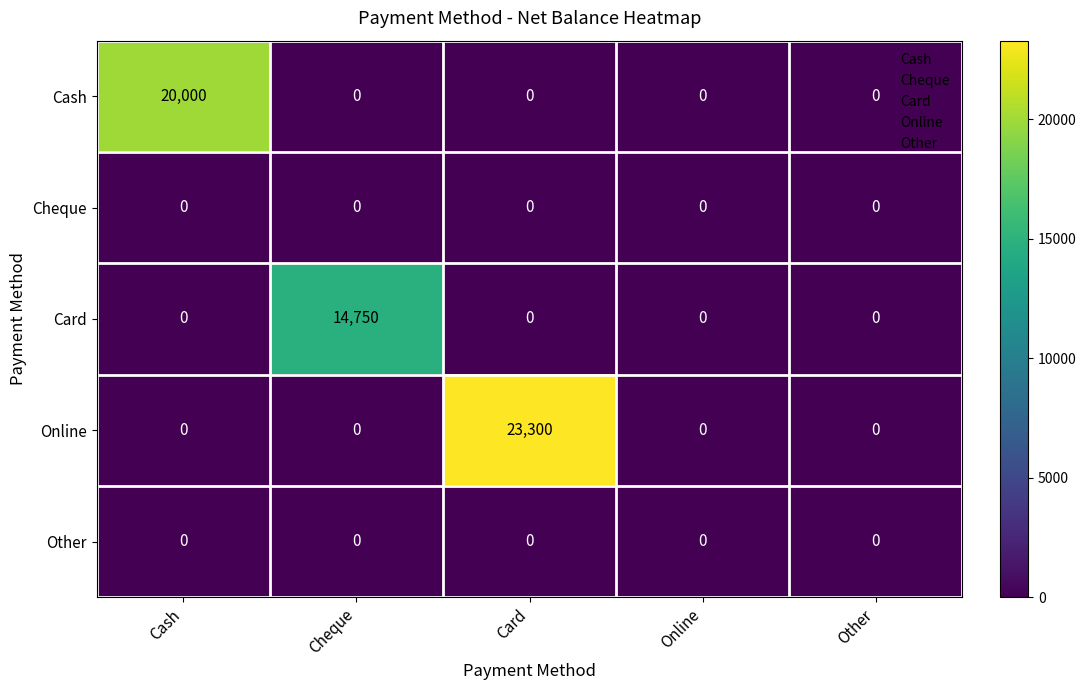

Which series has the largest total across all categories?

Online